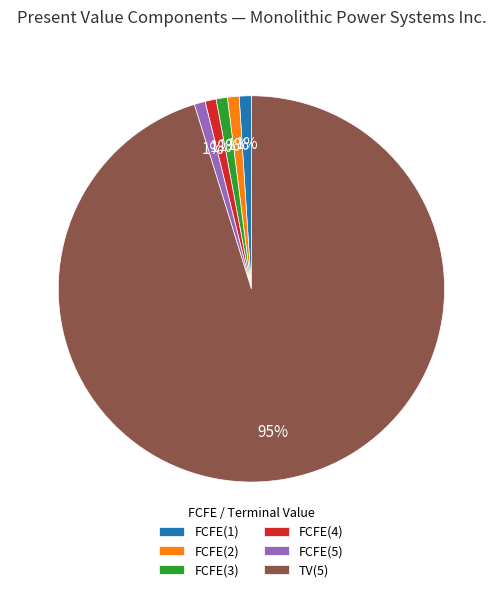

To the nearest percent, what is the difference between the TV(5) and FCFE(4) slice percentages?

94%